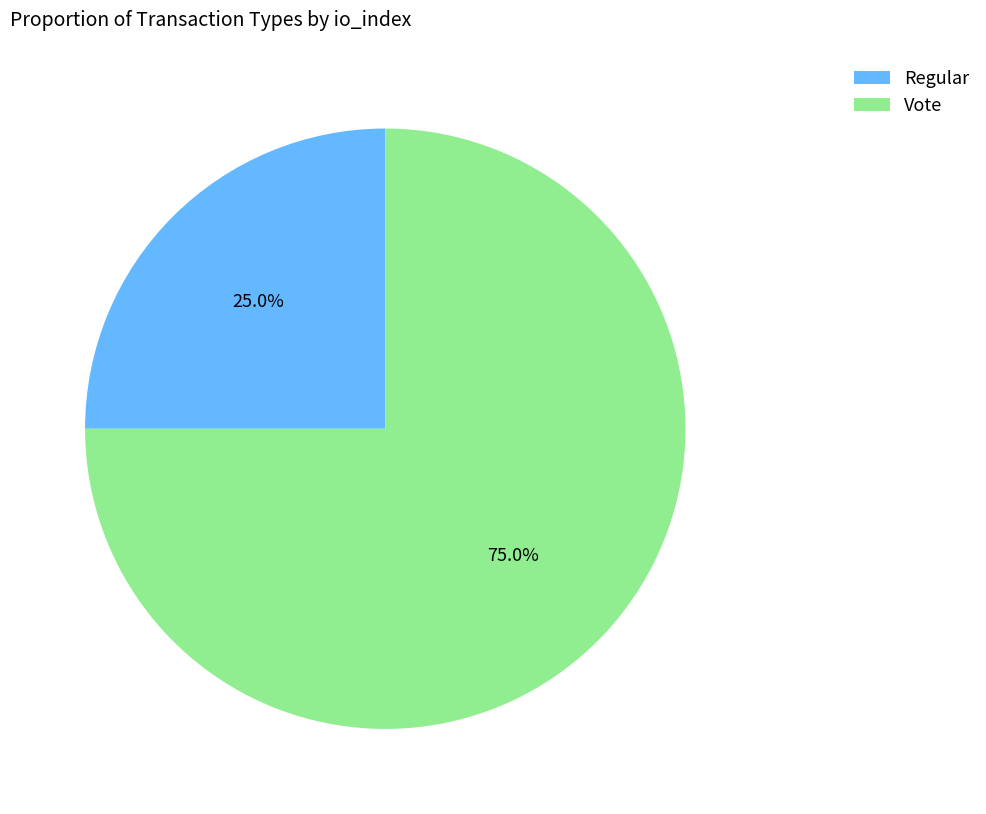

How many slices are in this pie chart?

2